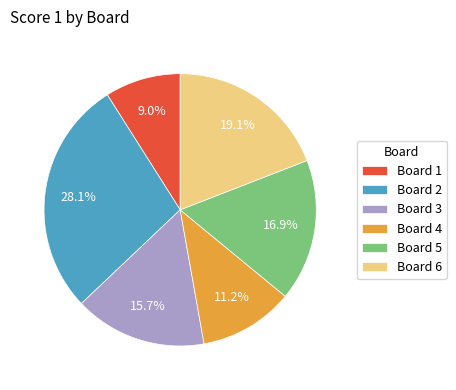

Is Board 3 the majority of the pie?

No